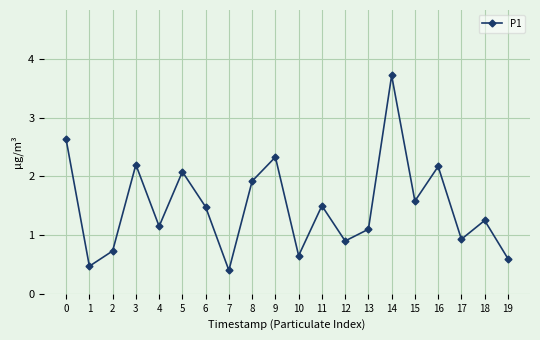

How many values are below 1?

7